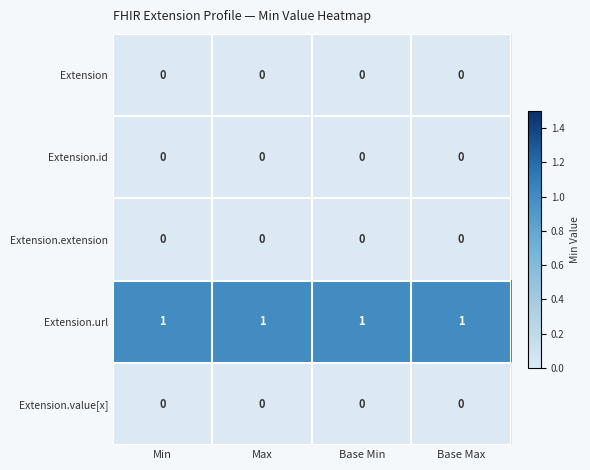

The Extension series shows 0 at Base Min. True or false?

True